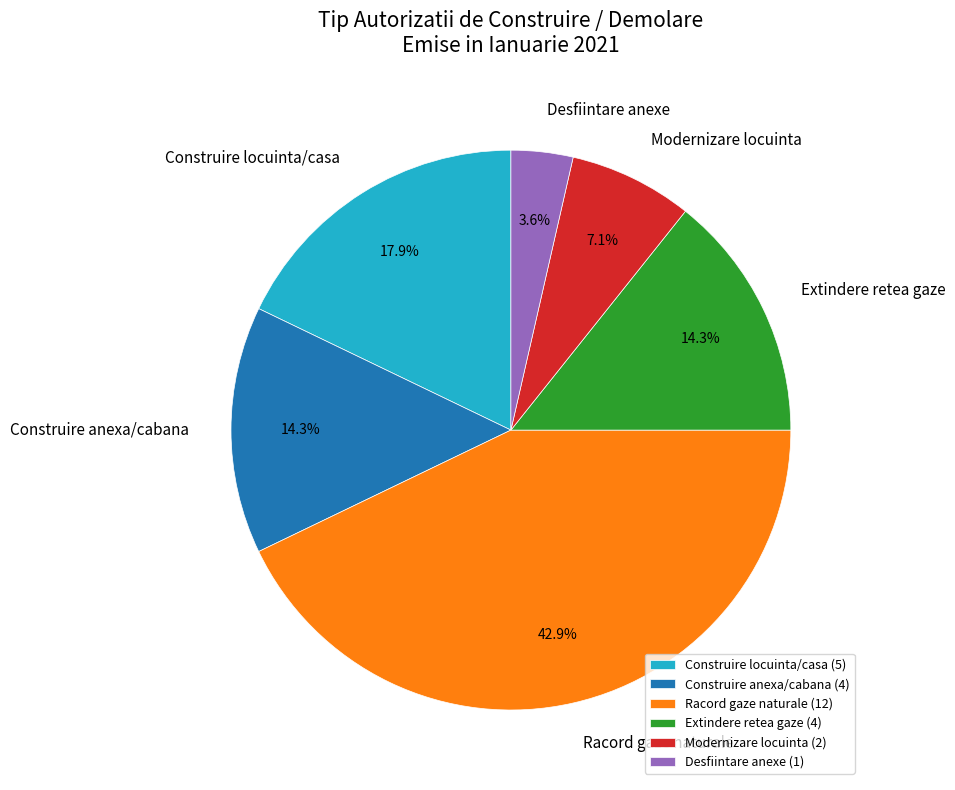

What percentage is NOT represented by Construire anexa/cabana?

85.7%